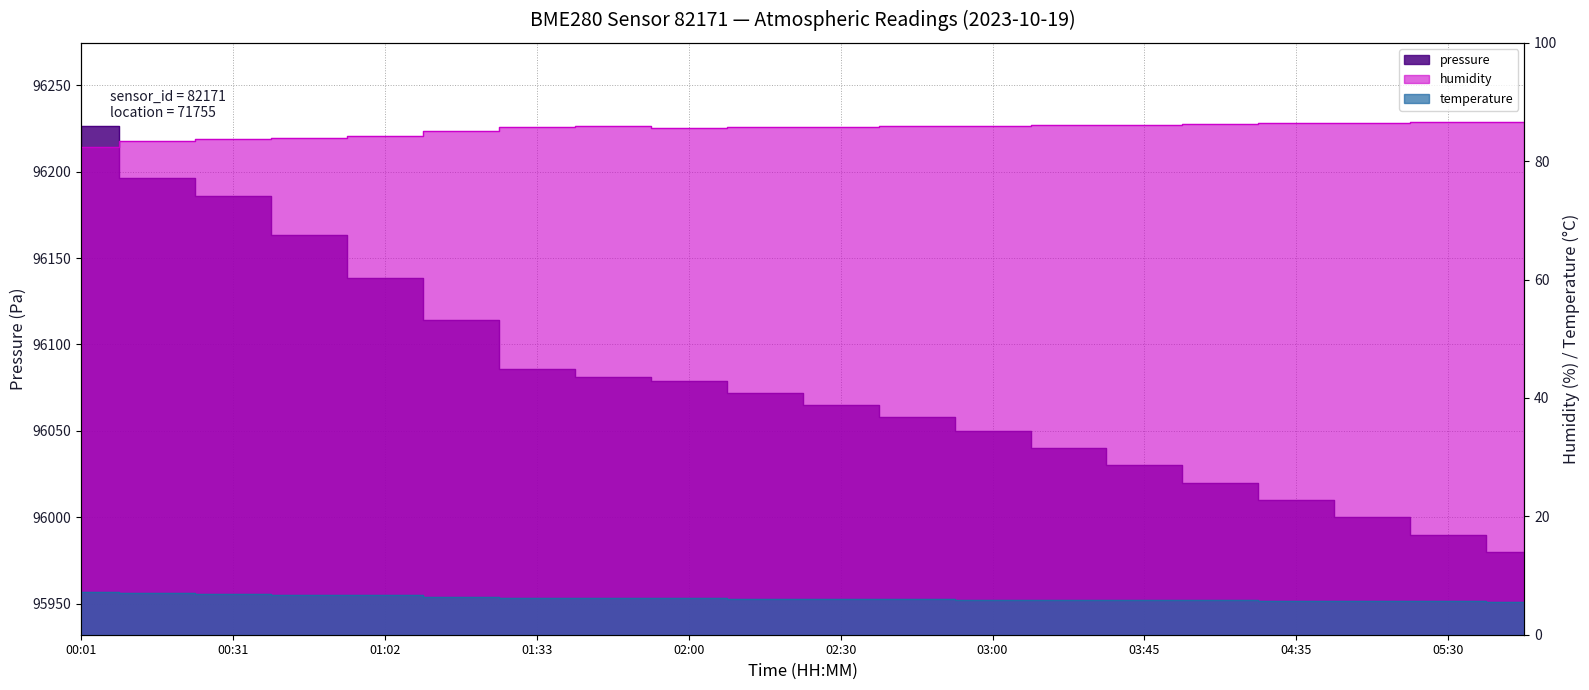

What is the value of the pressure point at the 13th from the left?

96050.0